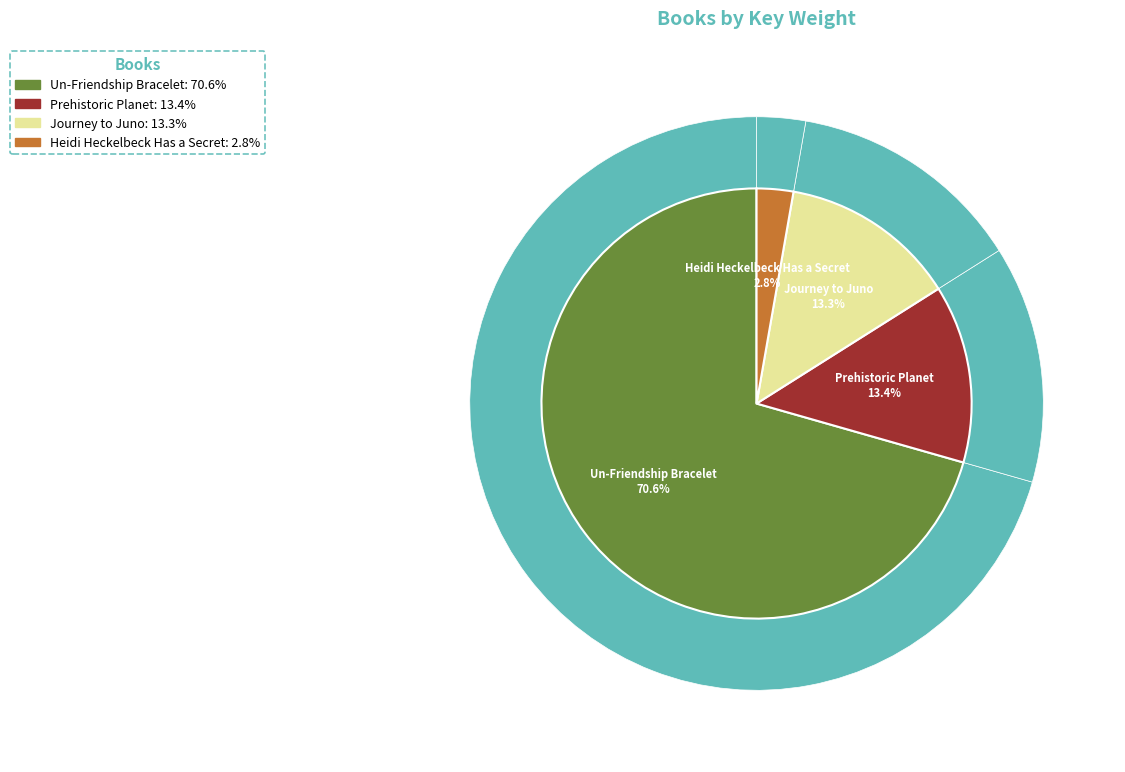

Does Journey to Juno represent more than half of the total?

No